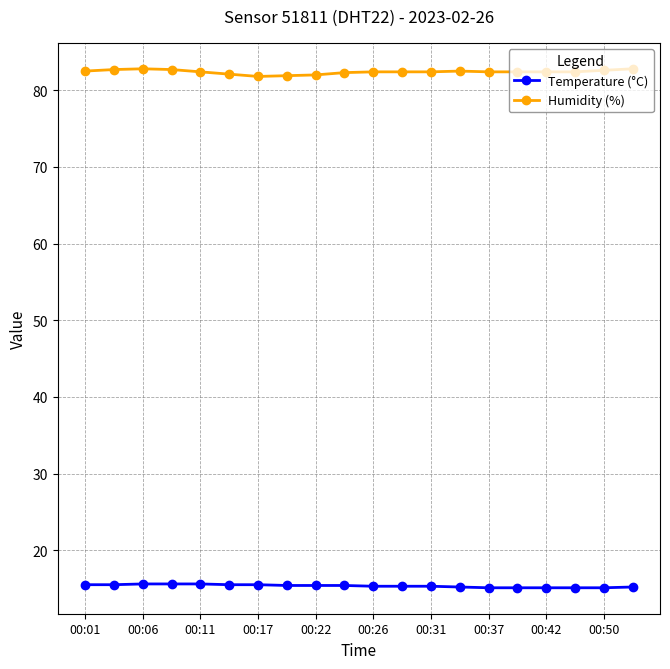

What is the sum of all Humidity (%) values?

1647.9